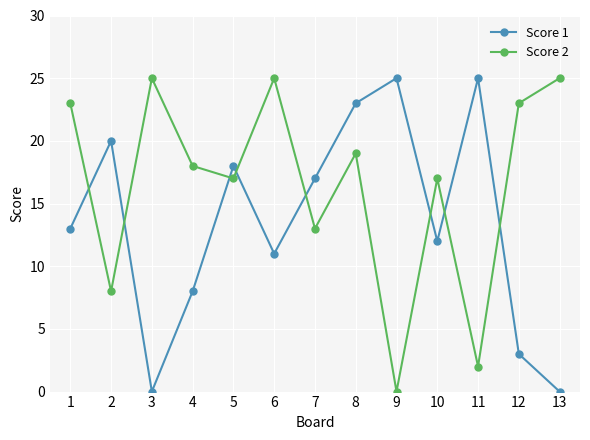

What is the spread (max minus min) of values at 9?

25